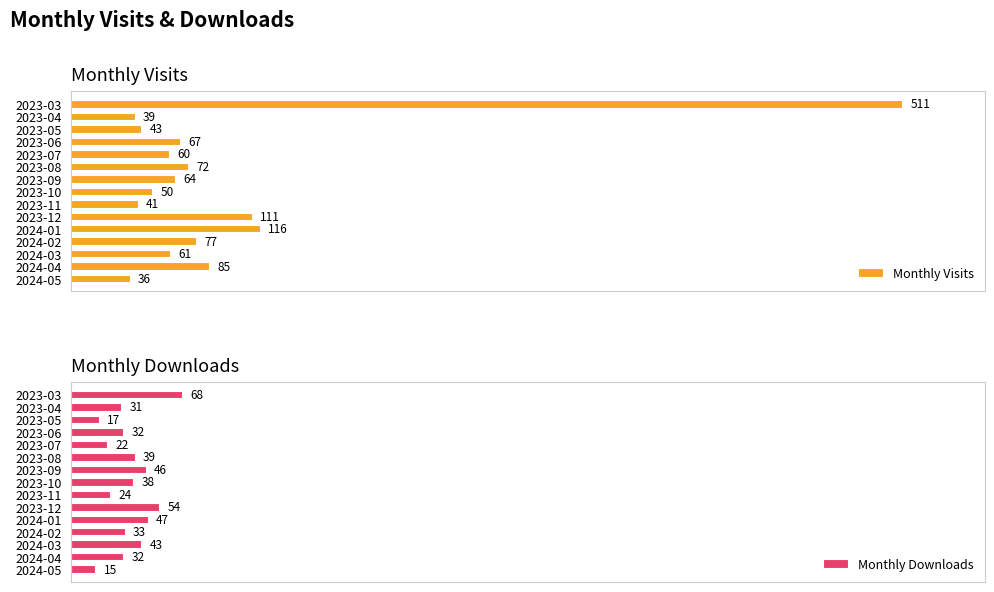

At which category does the chart reach its minimum across all series?

14